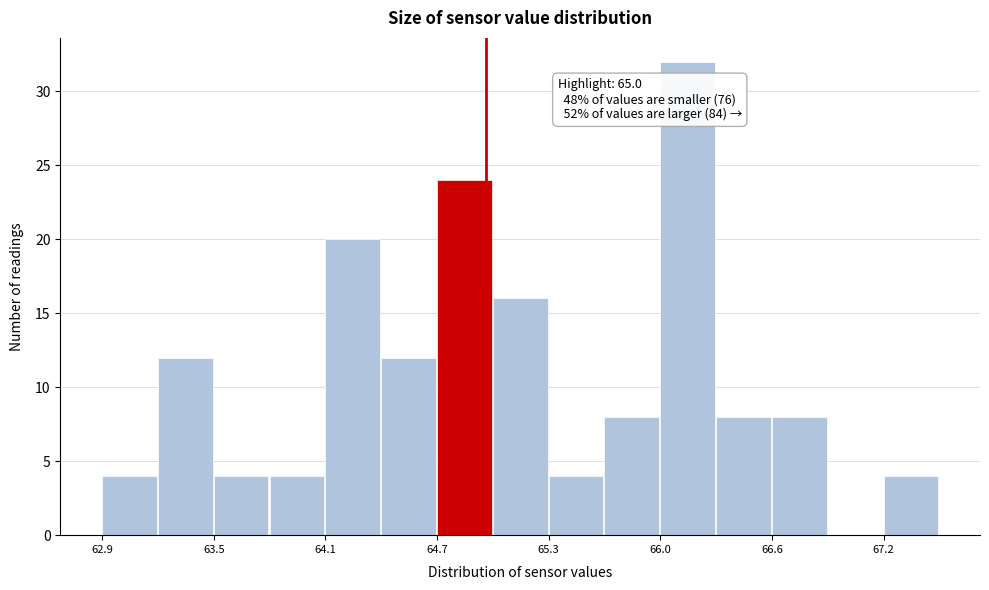

Read against the x-axis, roughly where is the centre of the tallest bar?

66.1